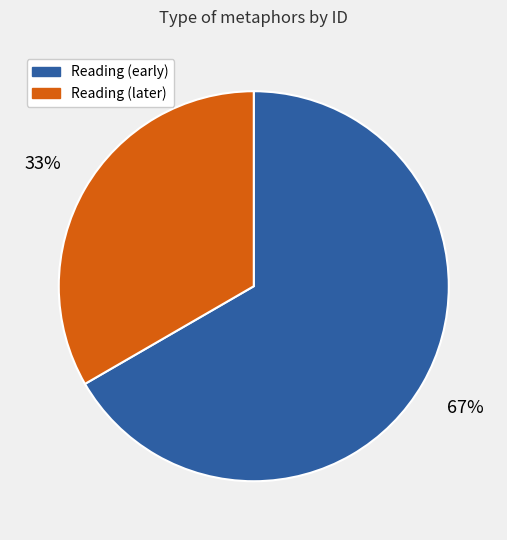

Does Reading (later) account for over 50% of the chart?

No